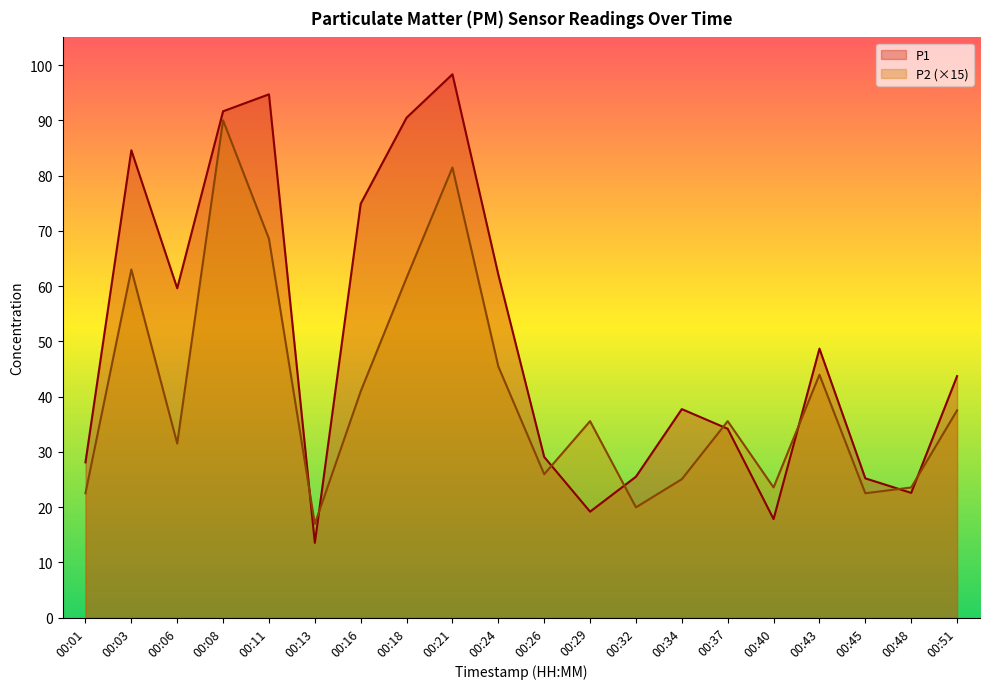

Where do P2 and P1 first cross each other?

00:11 and 00:13